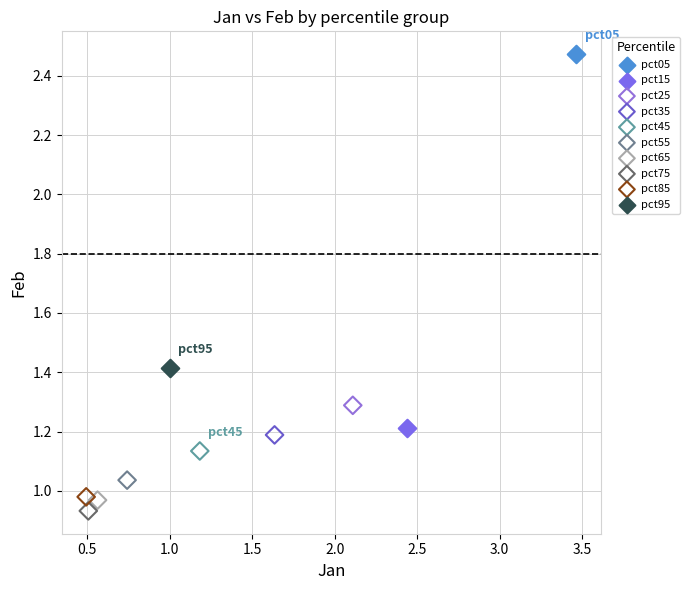

Which series reaches the minimum Y coordinate?

pct75